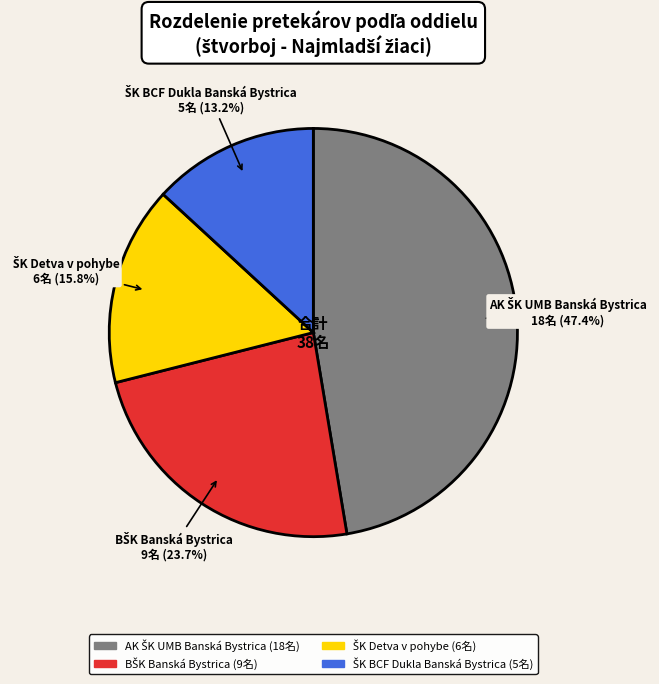

Is there a majority slice in this chart?

No